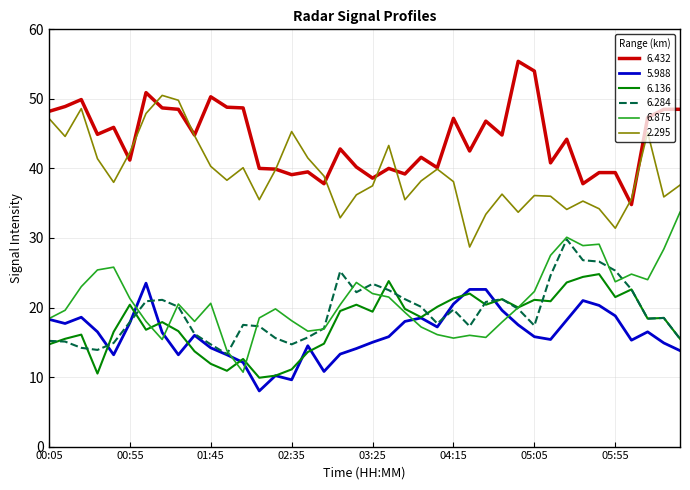

What is the greatest value displayed?

55.4